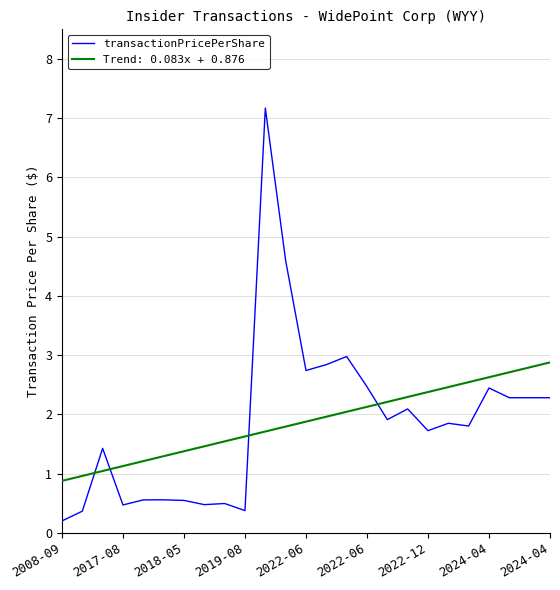

What is the difference between the maximum and minimum values in the Trend: 0.083x + 0.876 series?

2.0